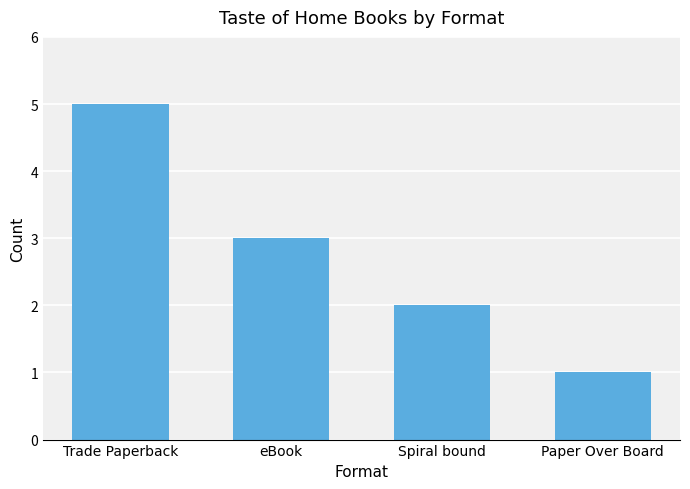

How many bars are there in total?

4